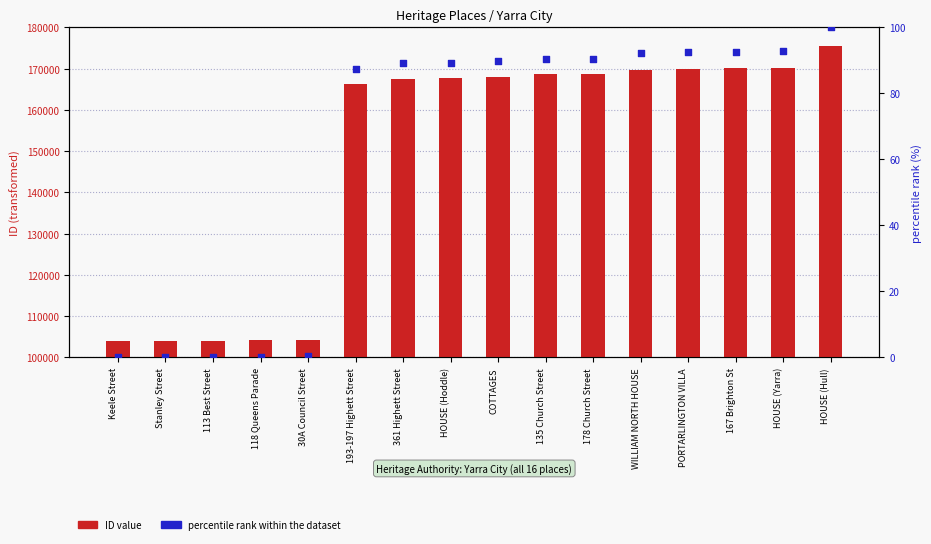

What is the total value across all series at 193-197 Highett Street?

166447.4